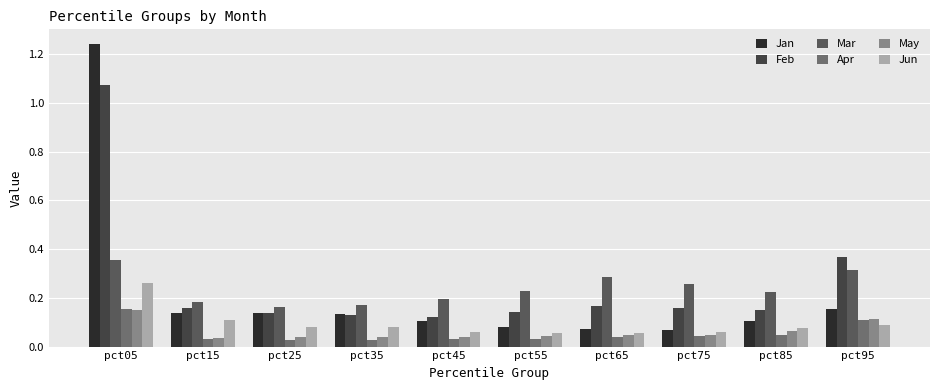

Is it true that Jun equals 0.0 at pct15?

False